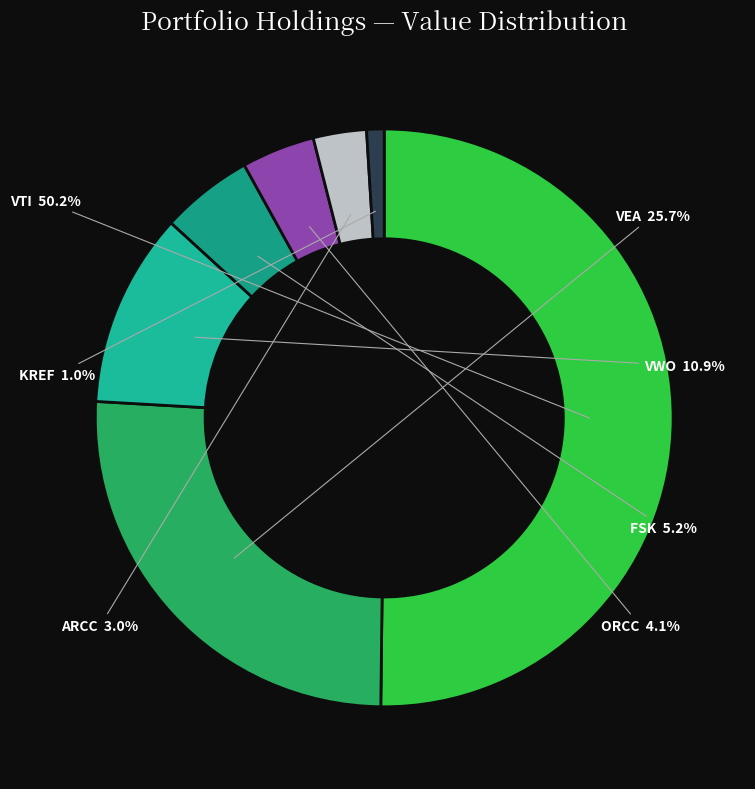

Which category has the smallest portion of the pie?

KKR REAL ESTATE FIN TR INC